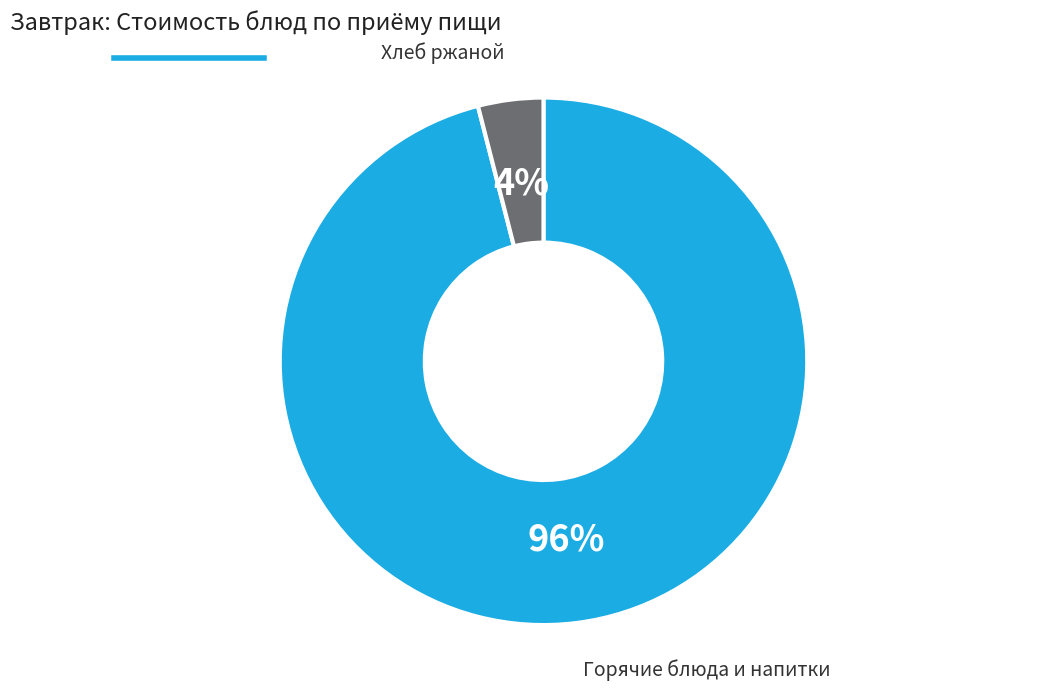

Combined, do Горячие блюда и напитки and Хлеб ржаной account for over 50%?

Yes